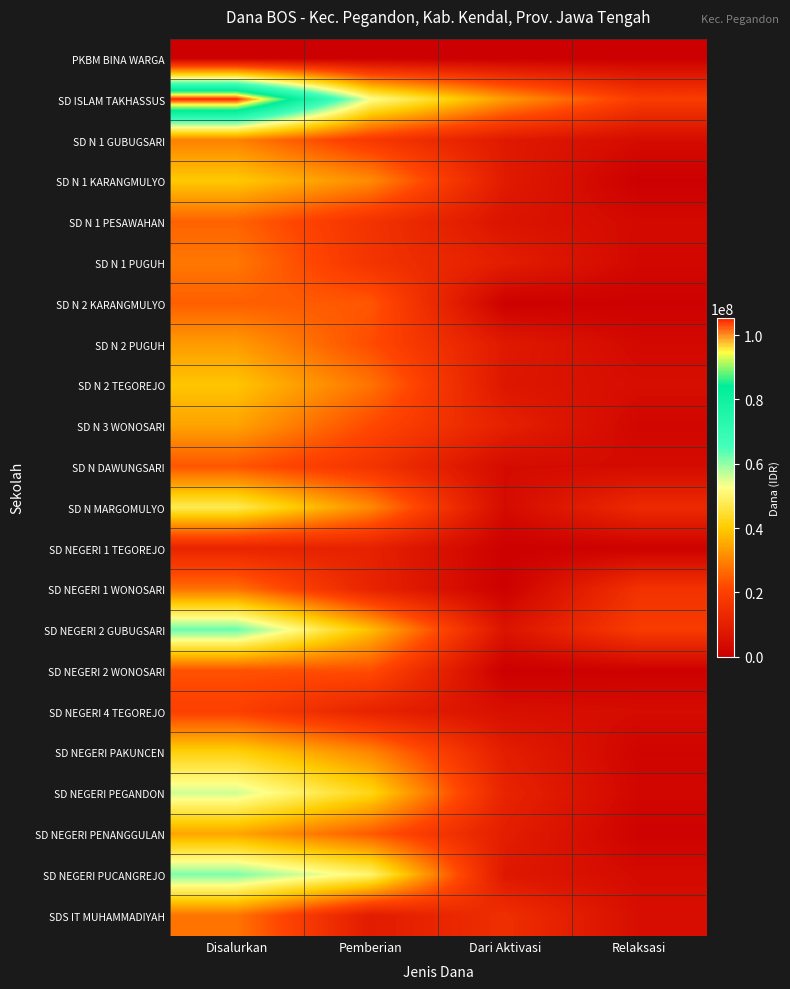

How many series are shown in this chart?

22